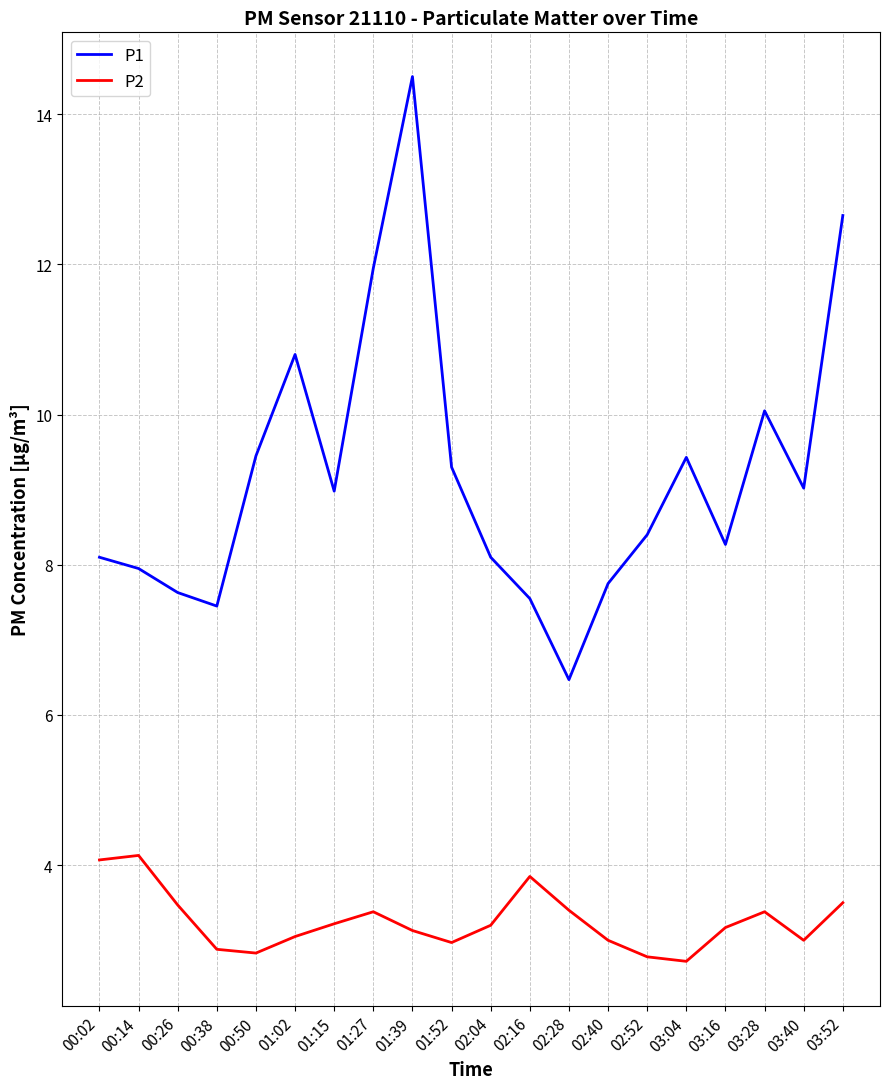

What position from the left is 02:16?

12